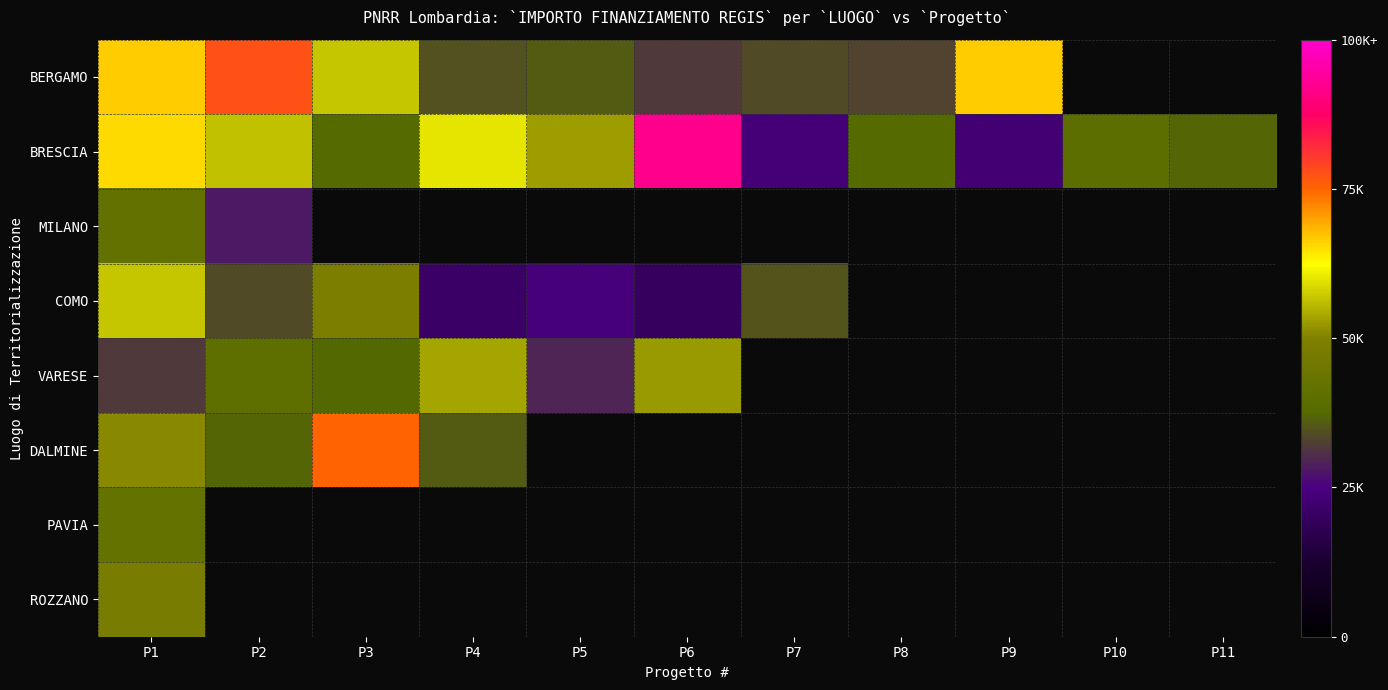

Which has a higher value, P10 or P9?

P9